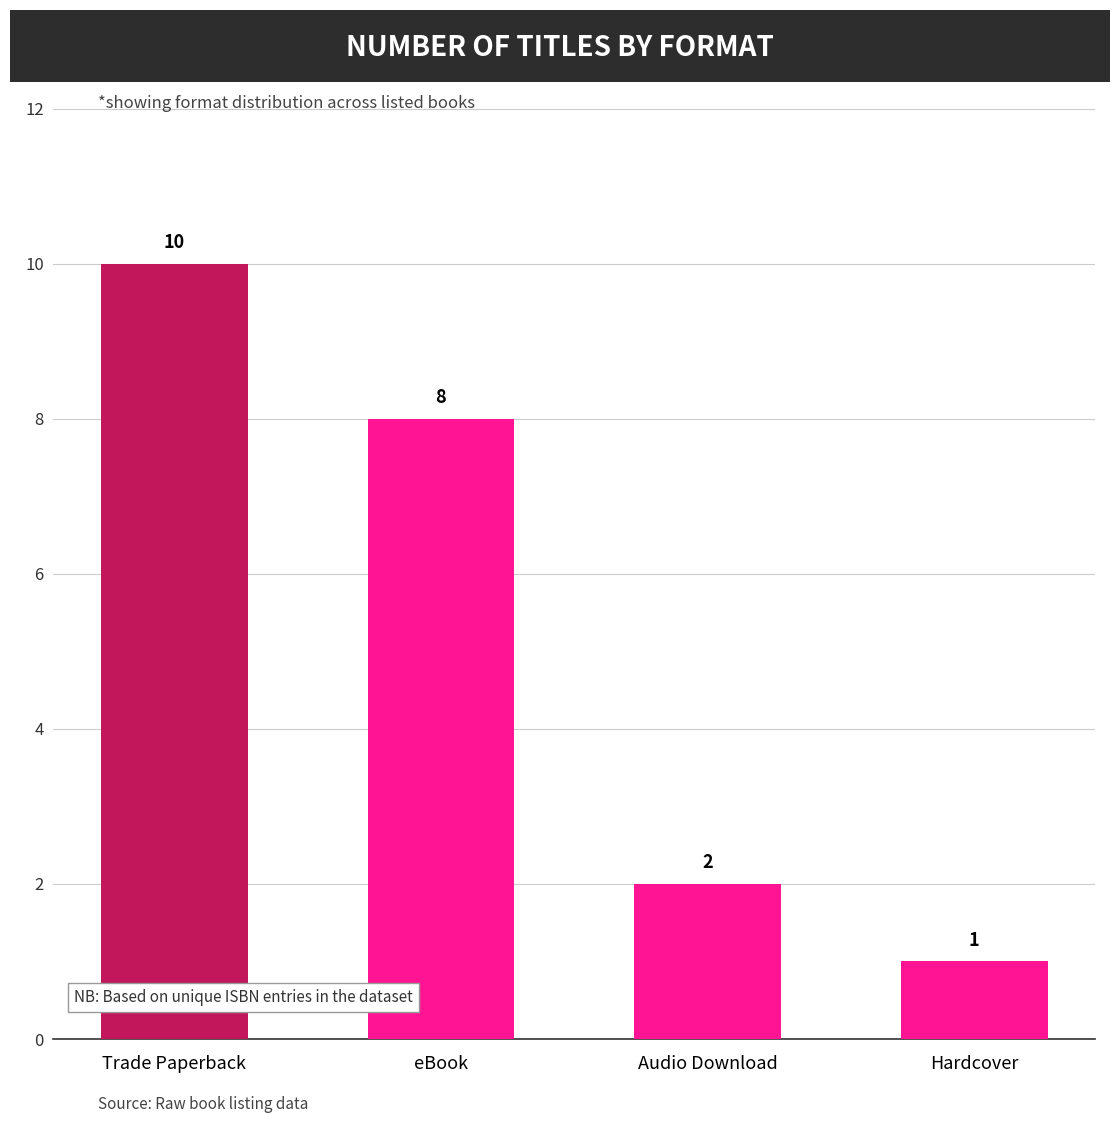

What is the ratio of the value at Hardcover to the value at Audio Download?

0.5